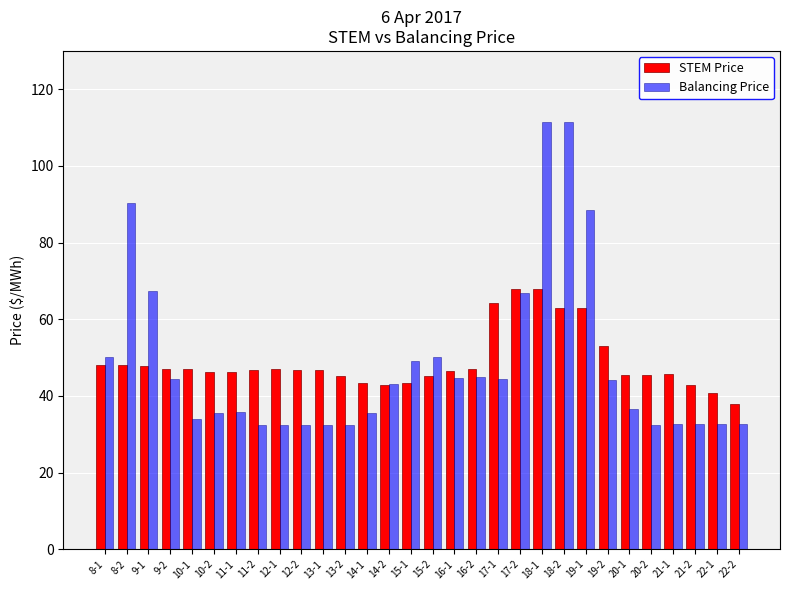

Is it true that Balancing Price equals 36.5 at 20-1?

True